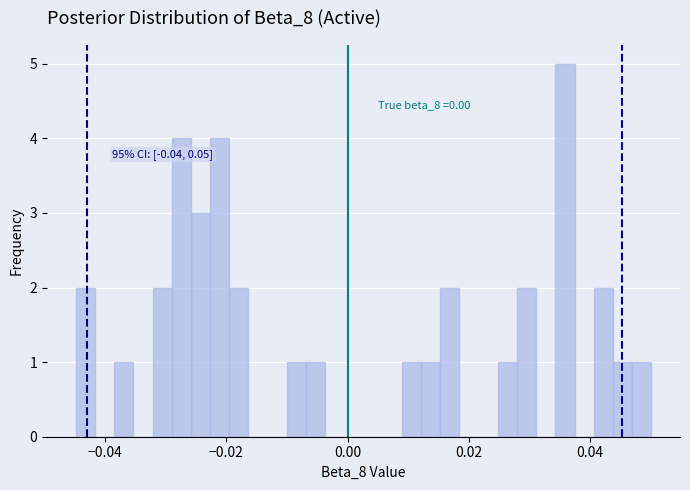

Read against the x-axis, roughly where is the centre of the tallest bar?

0.036